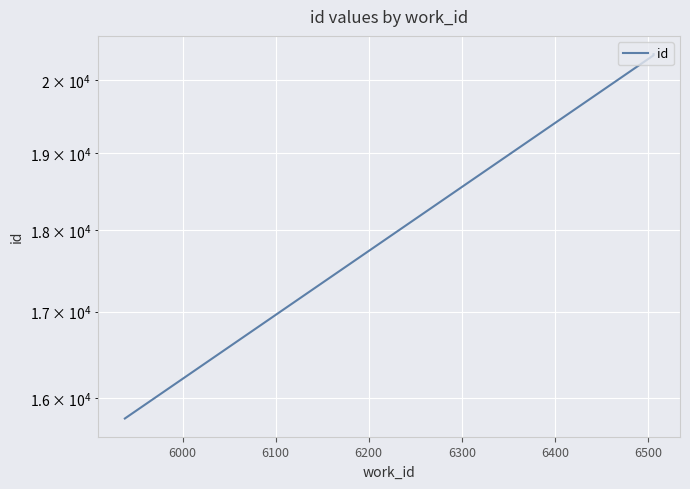

Is this an area chart (filled region under the line)?

No